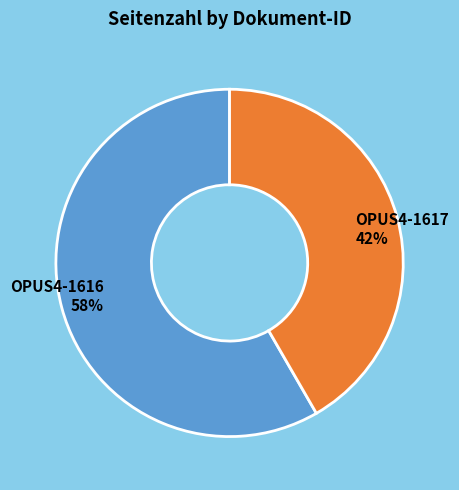

What percentage is the OPUS4-1616 slice, to the nearest percent?

58%